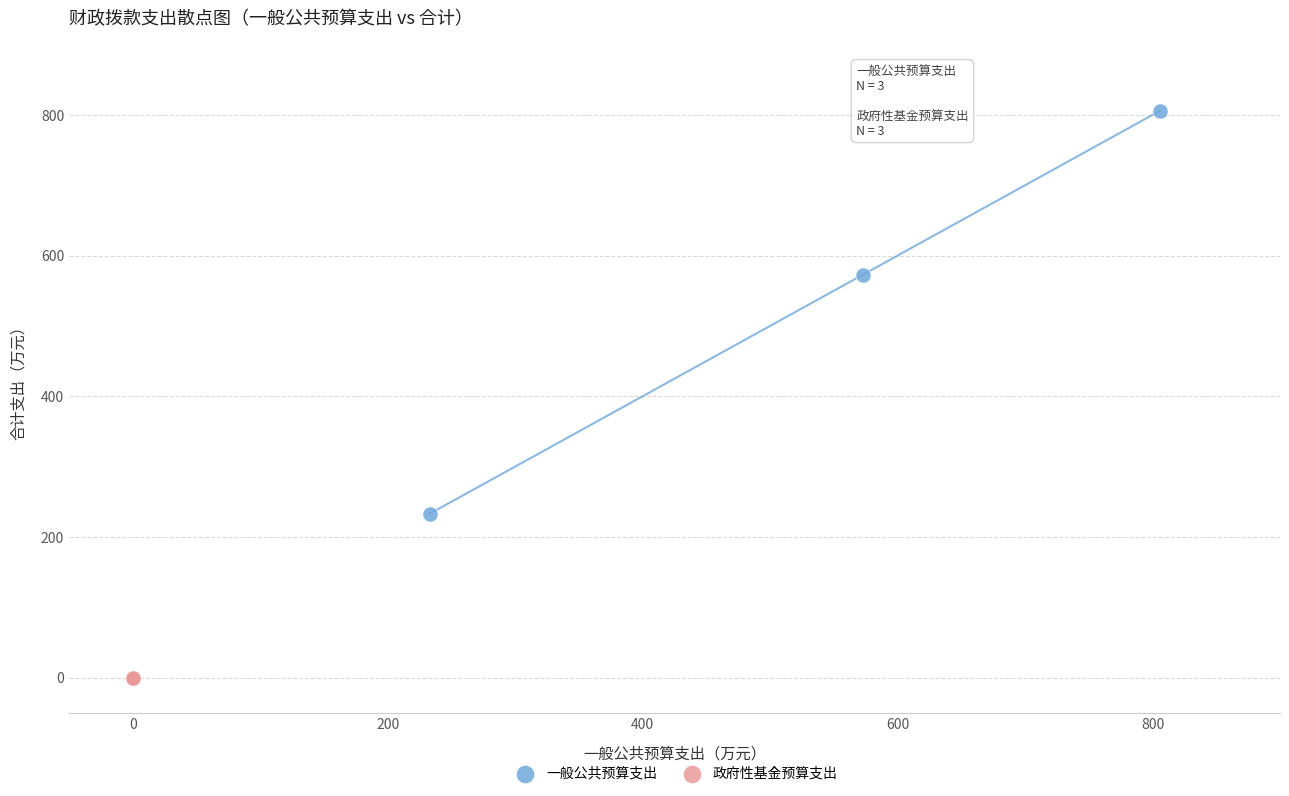

Which series reaches the maximum Y coordinate?

一般公共预算支出